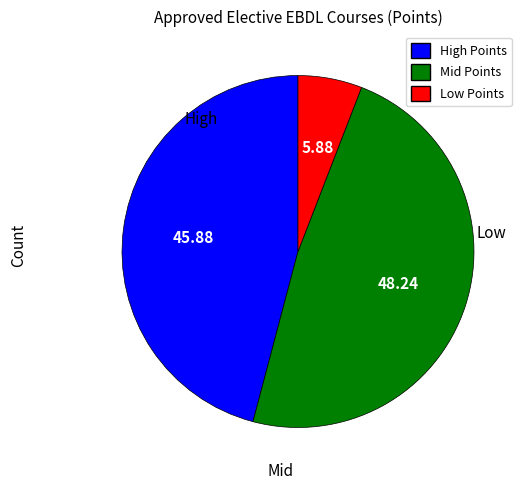

Is there a majority slice in this chart?

No